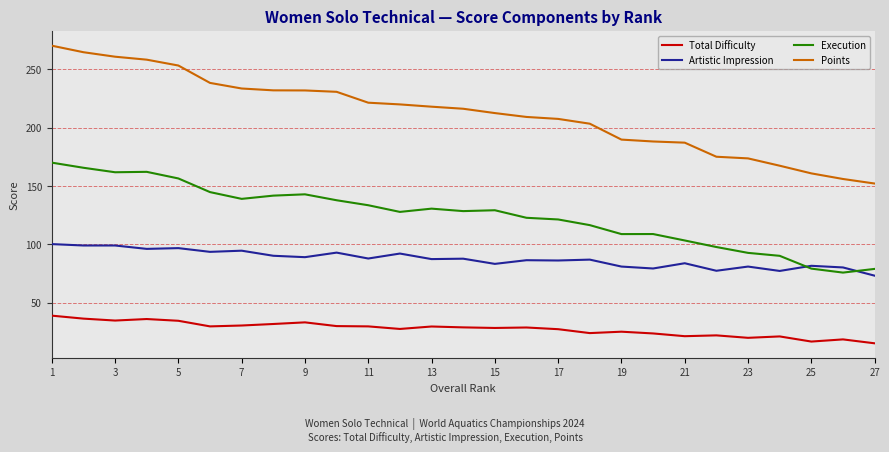

Which series has the largest total across all categories?

Points